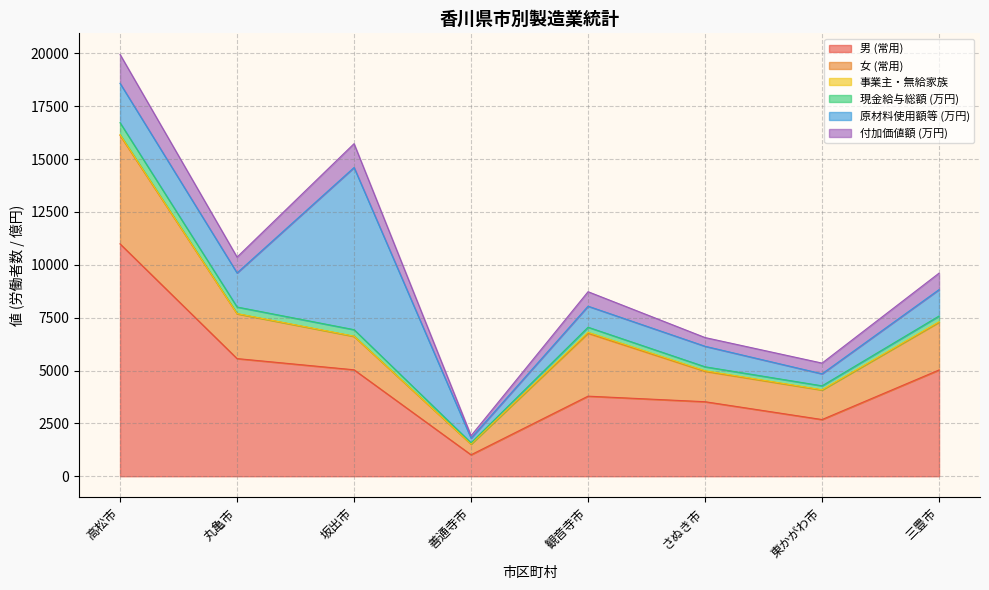

The value of 男 (常用) at 坂出市 is 8072.1. True or false?

False